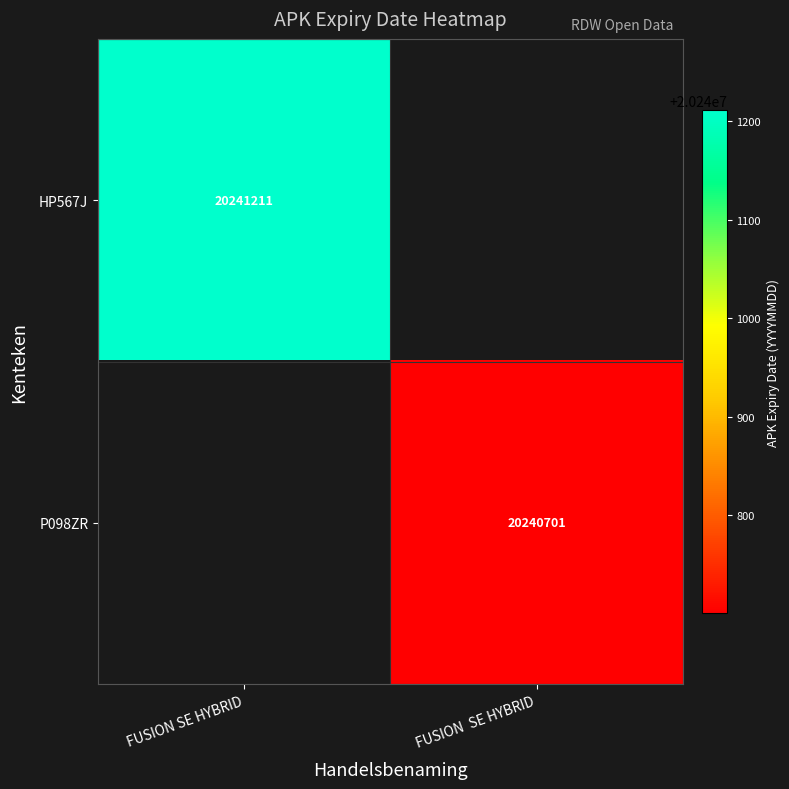

Is it true that P098ZR equals 20240701 at FUSION  SE HYBRID?

True